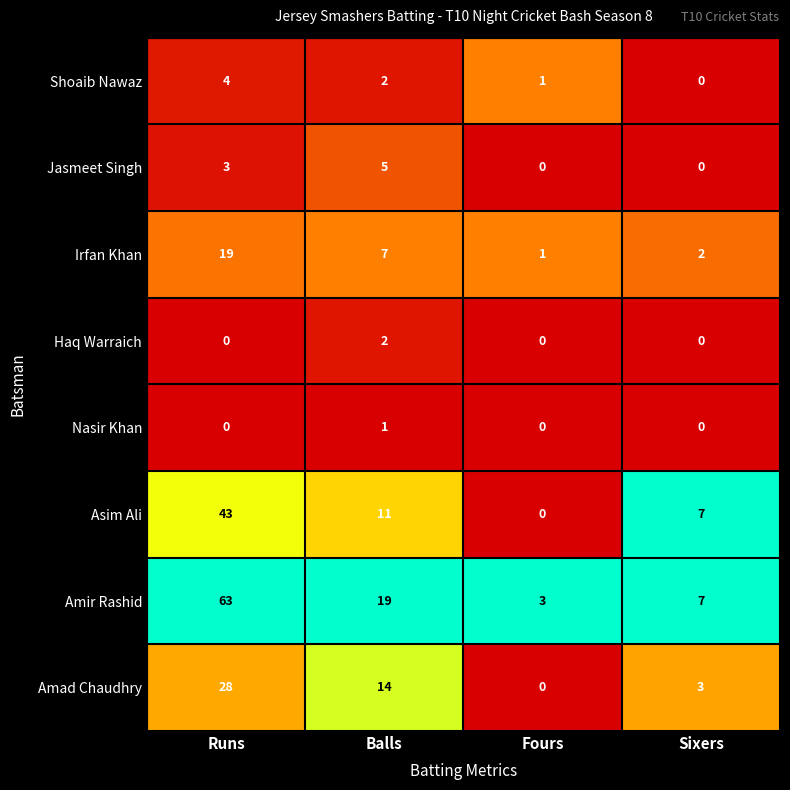

What is the difference between the highest and lowest values at Balls?

18